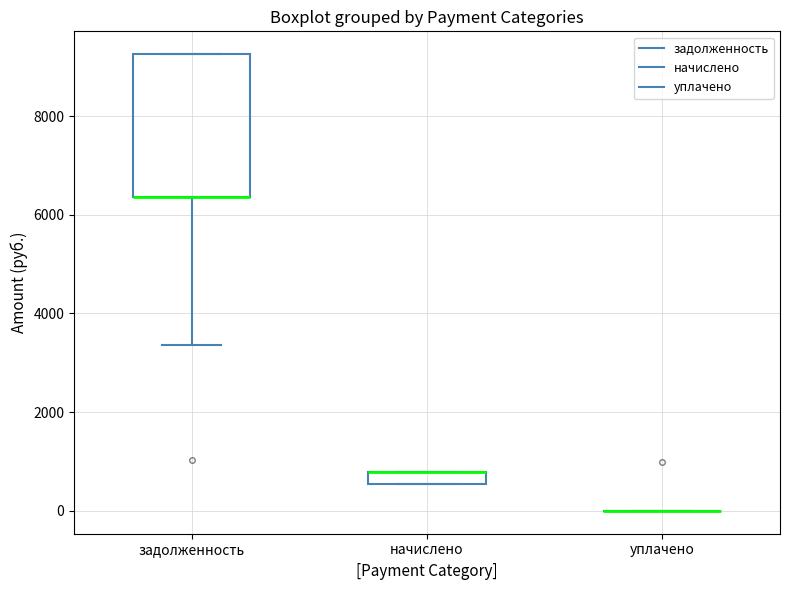

Which box is the tallest, from its lower edge to its upper edge?

задолженность